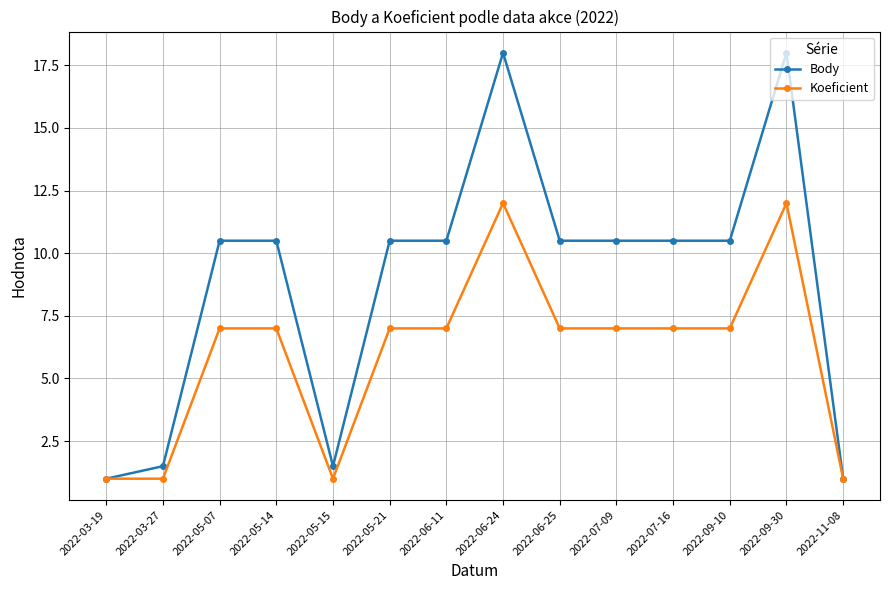

How many data points does each series have?

14